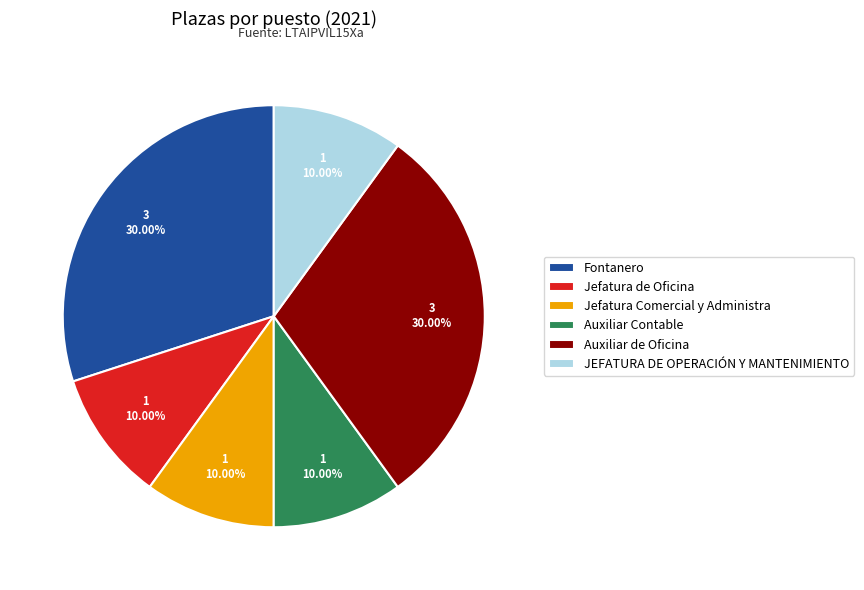

To the nearest percent, what percentage of the pie is Auxiliar de Oficina?

30%